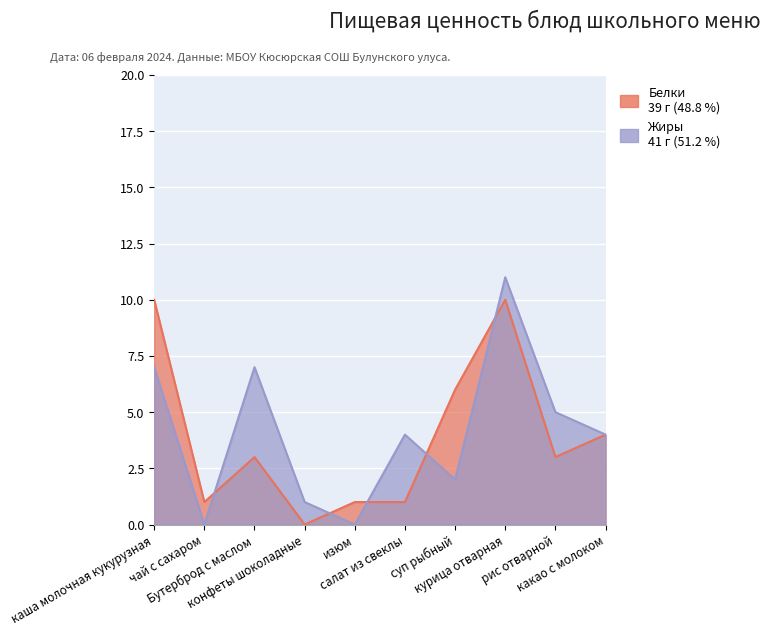

Which label corresponds to the largest value in the chart?

курица отварная